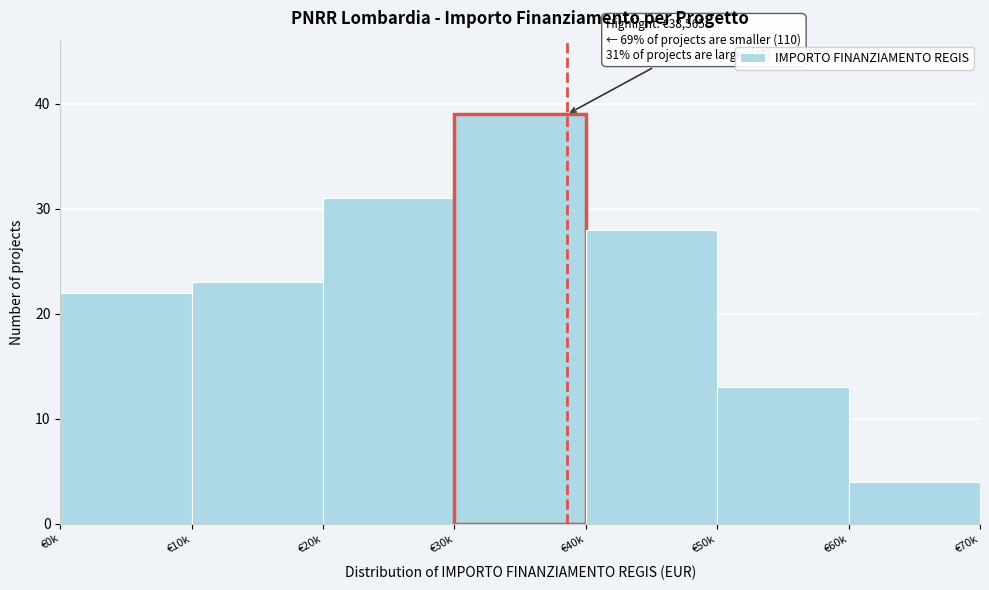

Reading left to right, extract all data points from this chart.

22	23	31	39	28	13	4